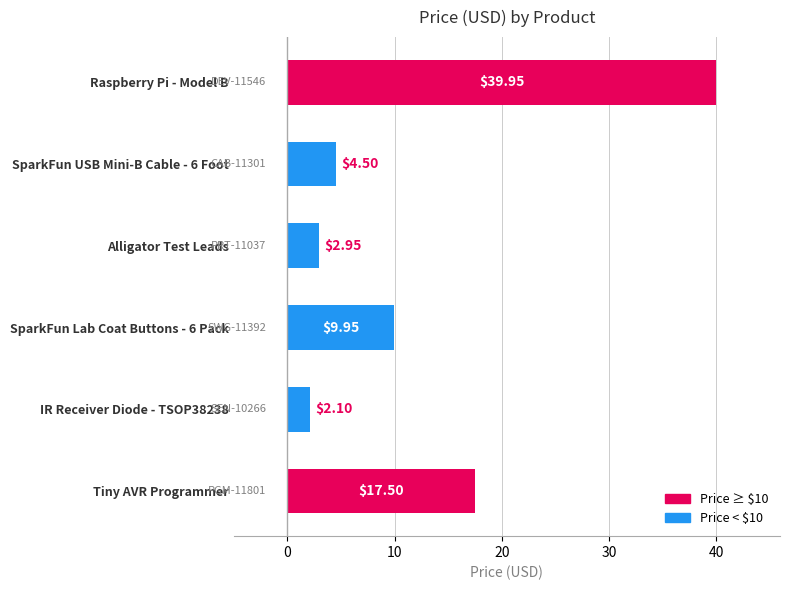

Approximately how many times larger is the value at SparkFun USB Mini-B Cable - 6 Foot compared to Tiny AVR Programmer?

0.3